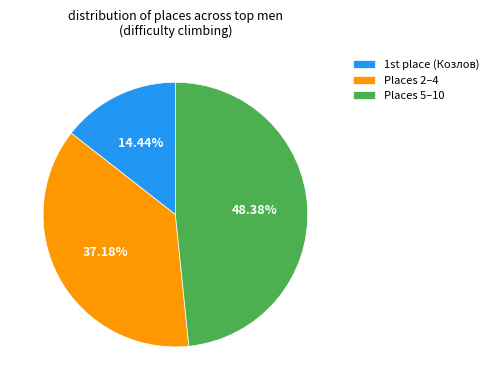

Count the number of slices in the pie.

3